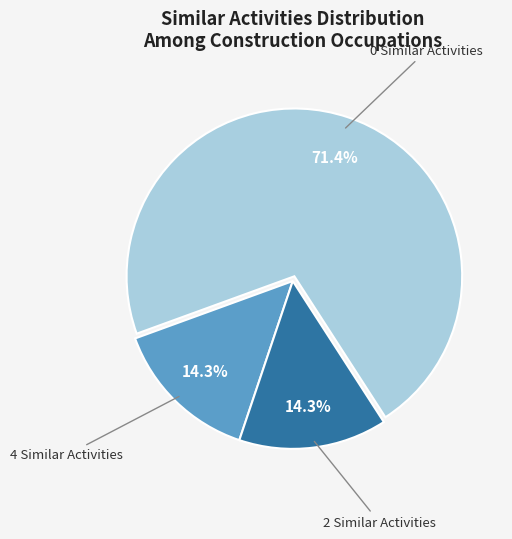

Does any single category account for the majority?

Yes